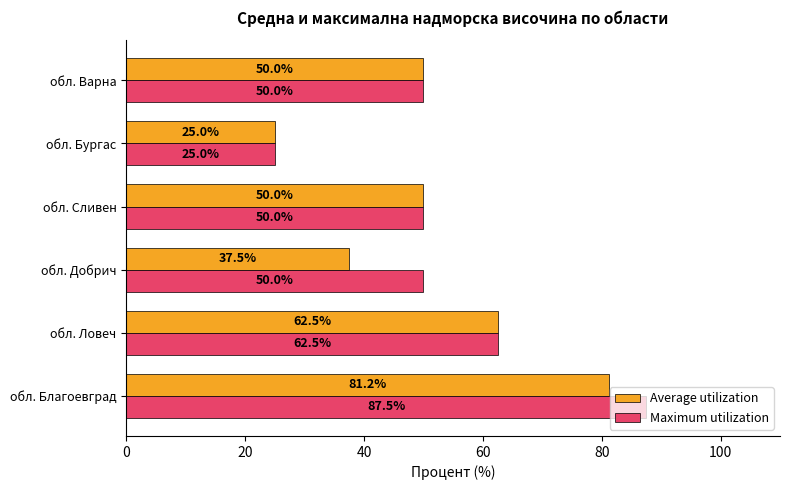

What are all the series names shown in the legend?

Average utilization, Maximum utilization